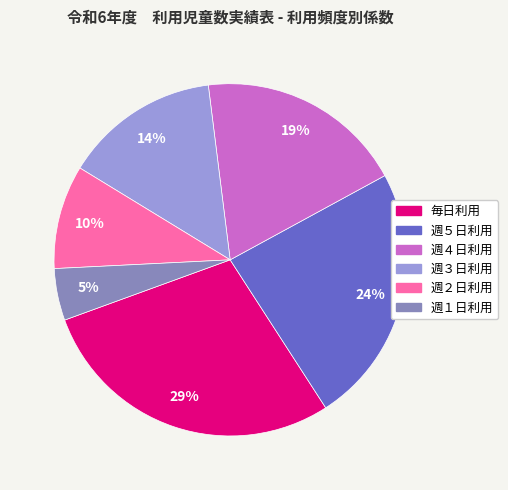

Which has a higher value, 週５日利用 or 週１日利用?

週５日利用